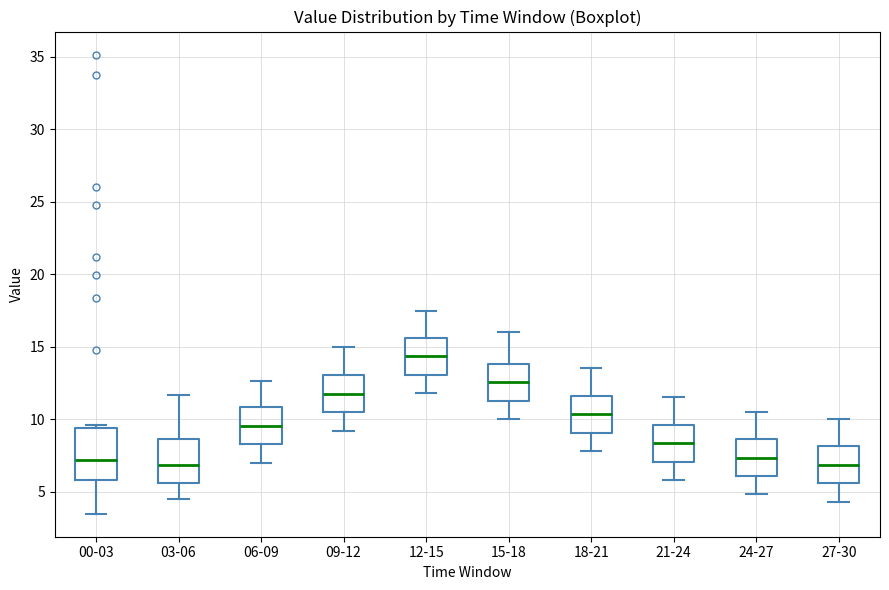

Which box has the highest median line?

12-15